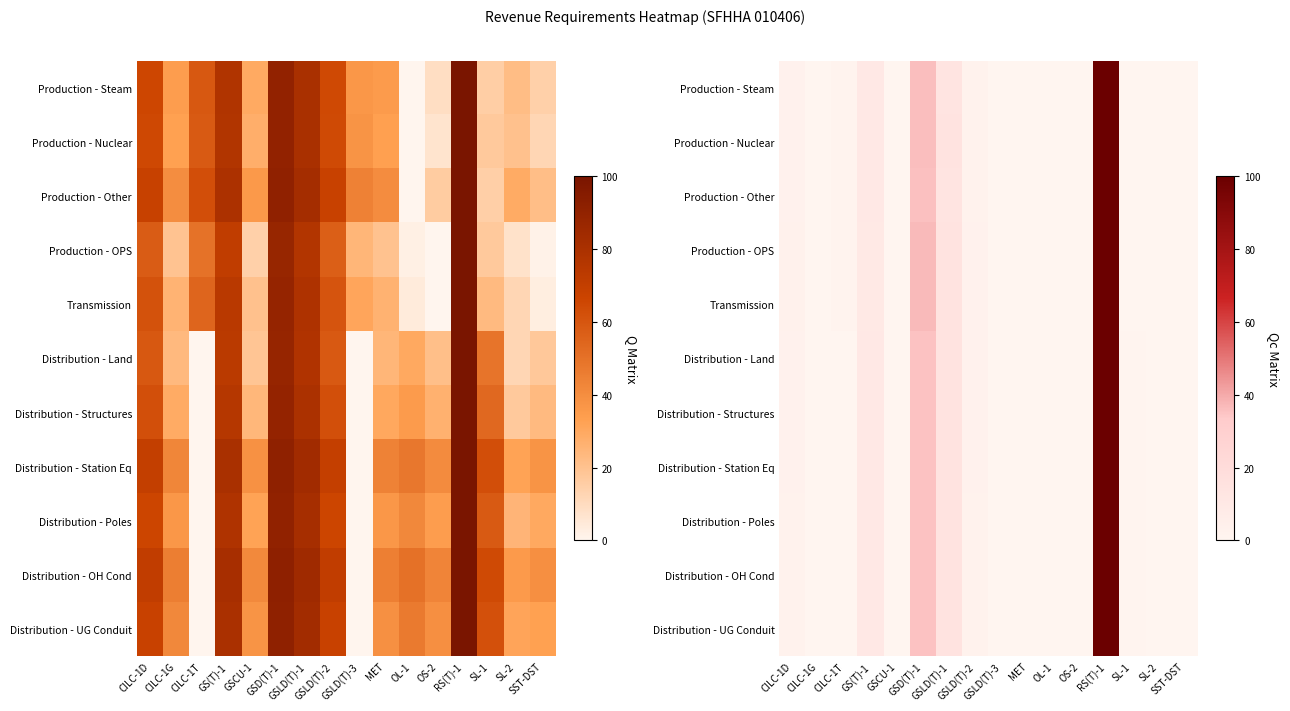

What is the difference between the highest and lowest values at OL-1?

0.2